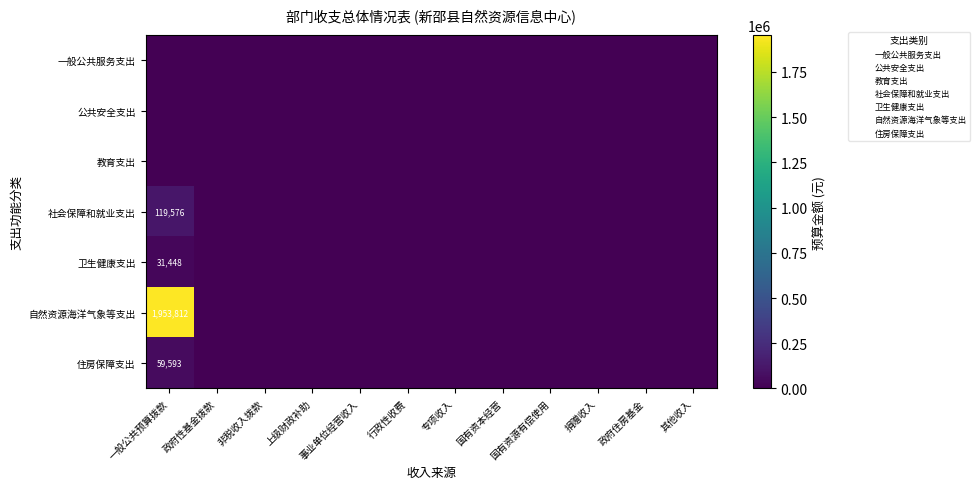

How many data points does each series have?

12